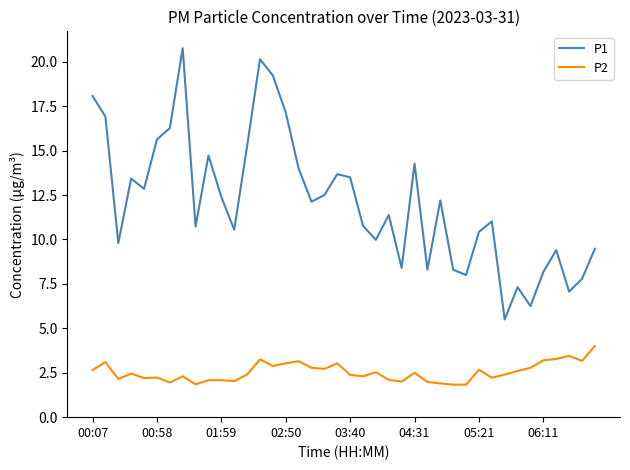

True or false: P1 and P2 cross at least once.

False